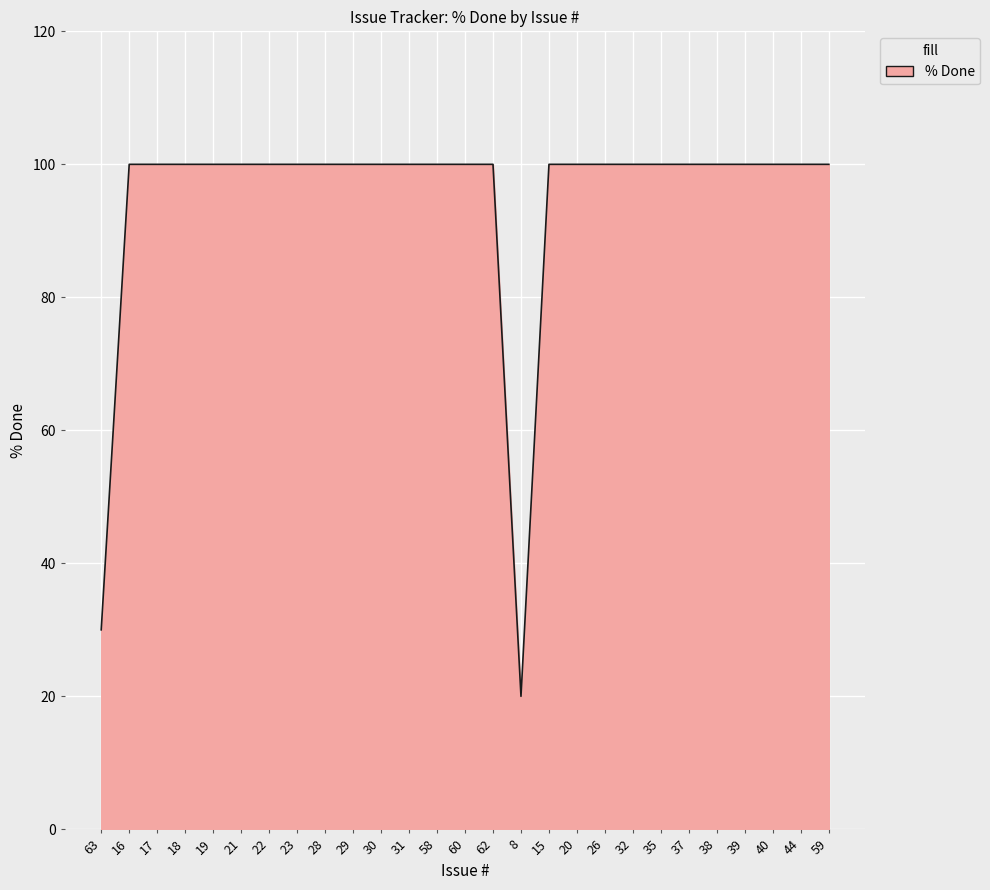

Reading left to right, extract all data points from this chart.

30	100	100	100	100	100	100	100	100	100	100	100	100	100	100	20	100	100	100	100	100	100	100	100	100	100	100